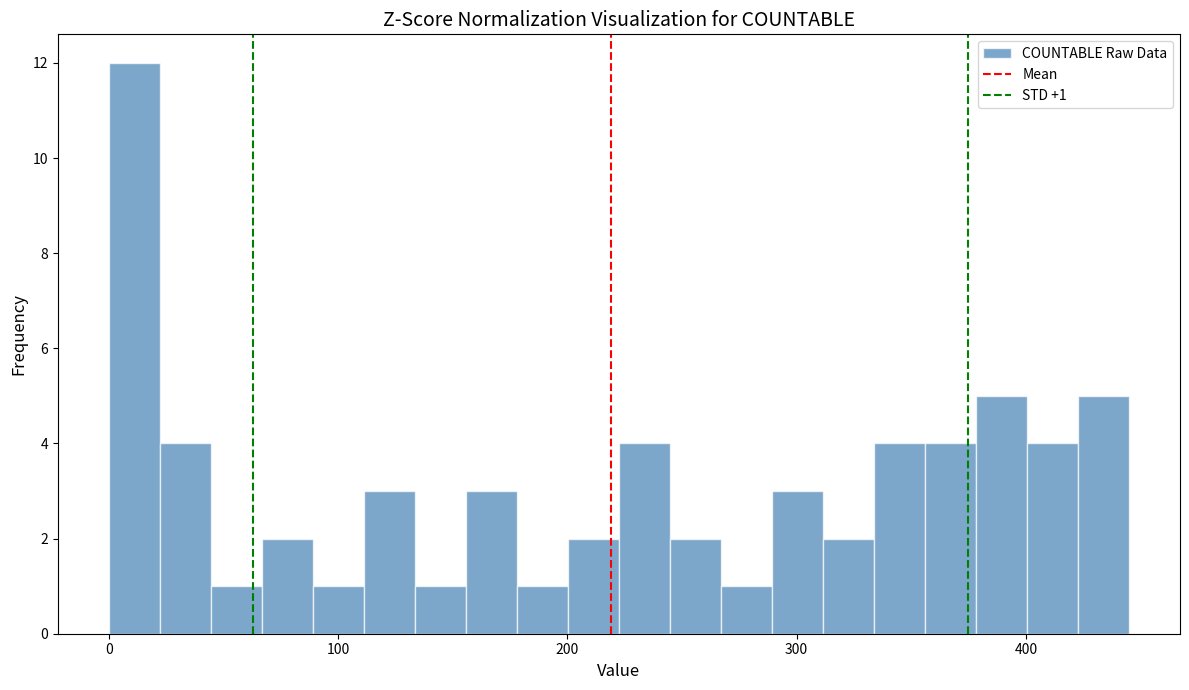

Read against the x-axis, roughly where is the centre of the tallest bar?

10